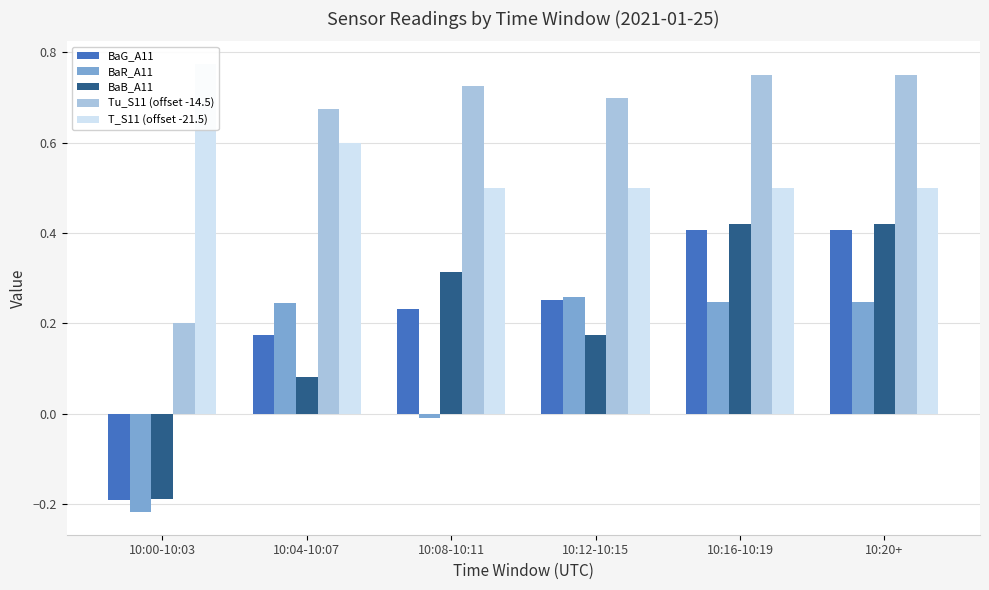

How many bars are there in total?

30